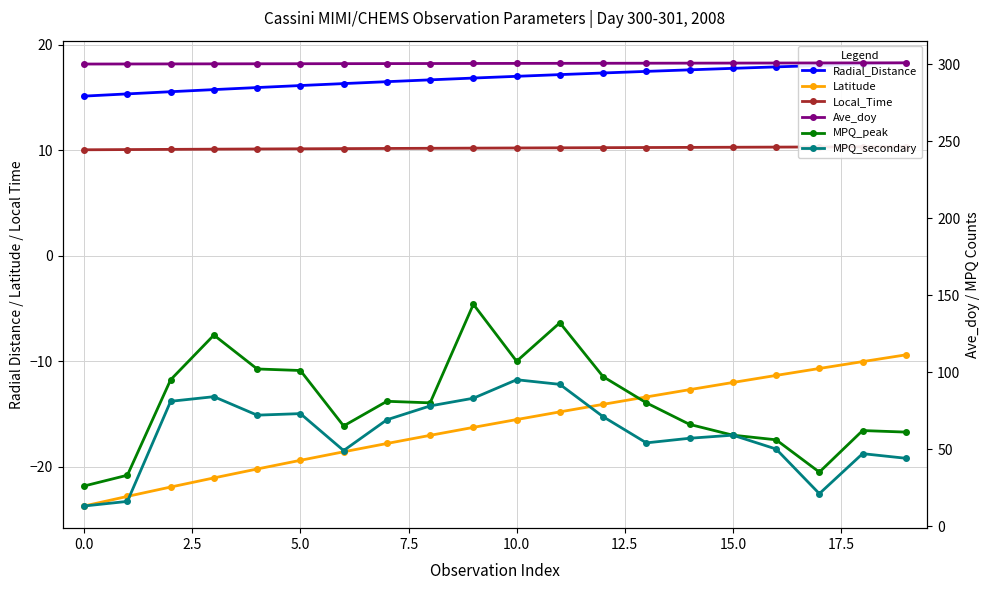

What is the minimum value for Latitude?

-23.7